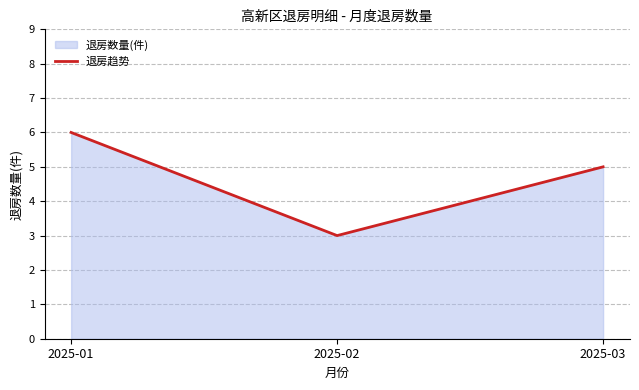

Between 2025-02 and 2025-01, which is larger?

2025-01